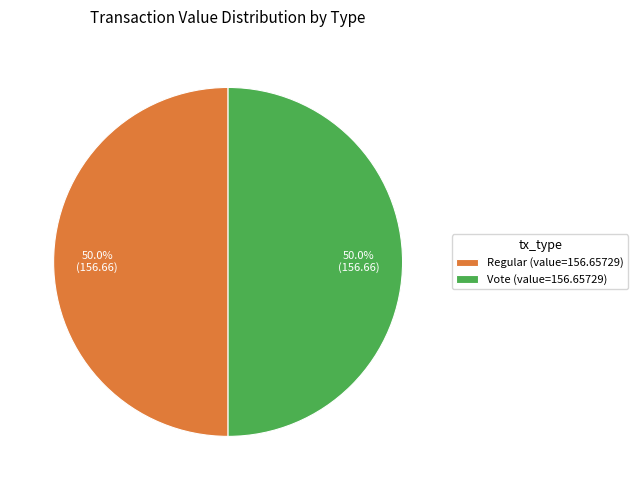

How much of the chart is everything except Regular (value=156.65729)?

50.0%